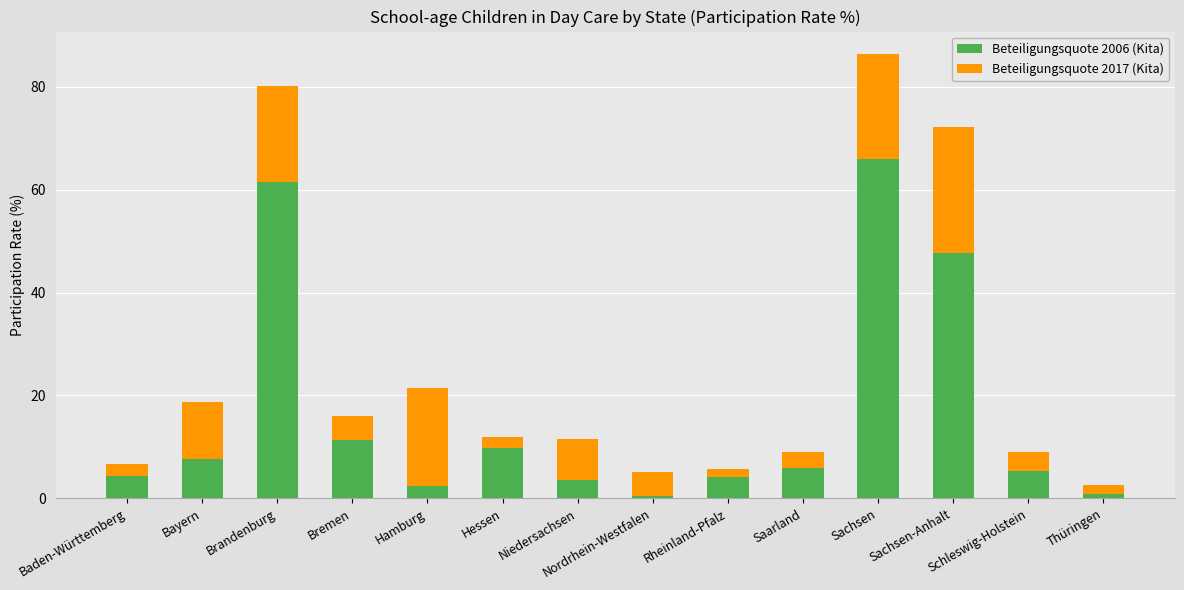

Between Bayern and Thüringen, which series saw the biggest shift?

Beteiligungsquote 2017 (Kita)